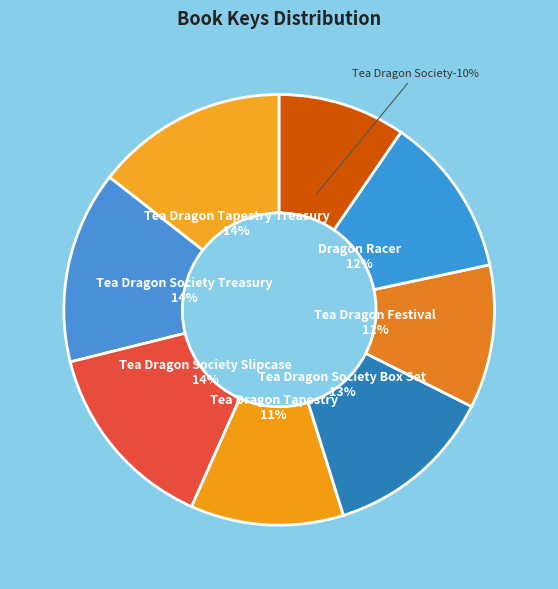

To the nearest percent, what portion does Tea Dragon Tapestry Treasury represent?

14%